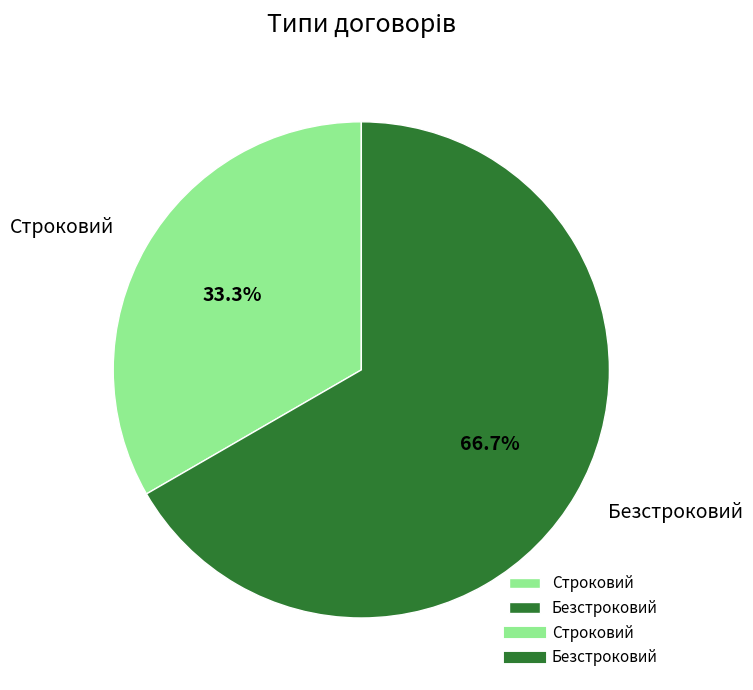

Do Строковий and Безстроковий together represent more than half of the pie?

Yes